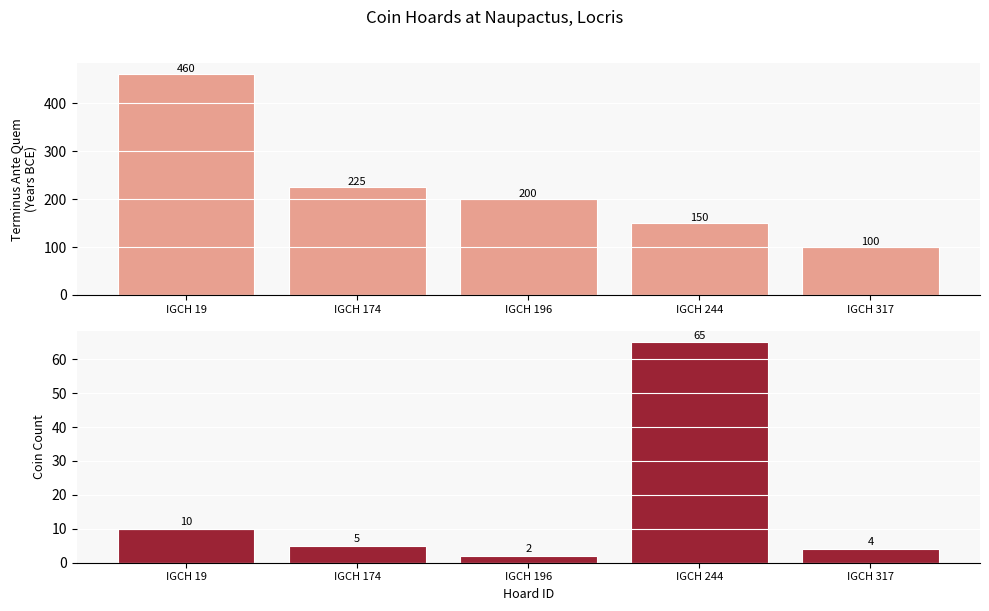

At how many categories does at least one series exceed 28?

5